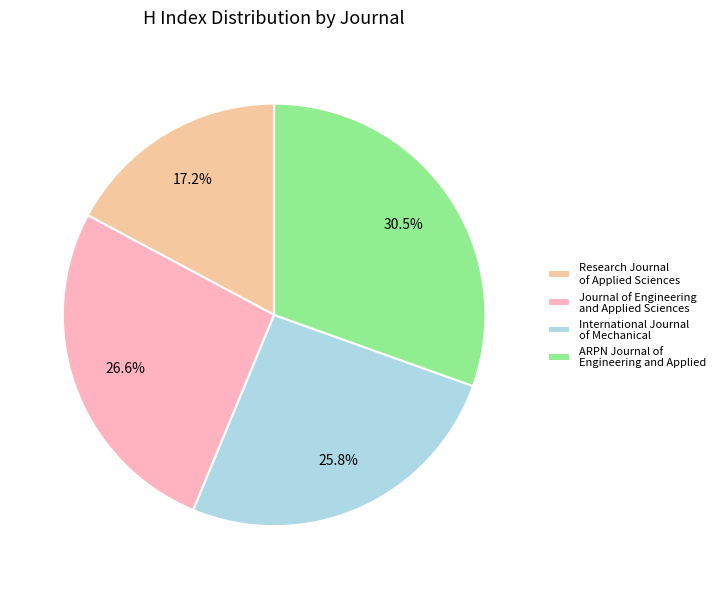

Which has a higher value, Research Journal of Applied Sciences or International Journal of Mechanical?

International Journal of Mechanical